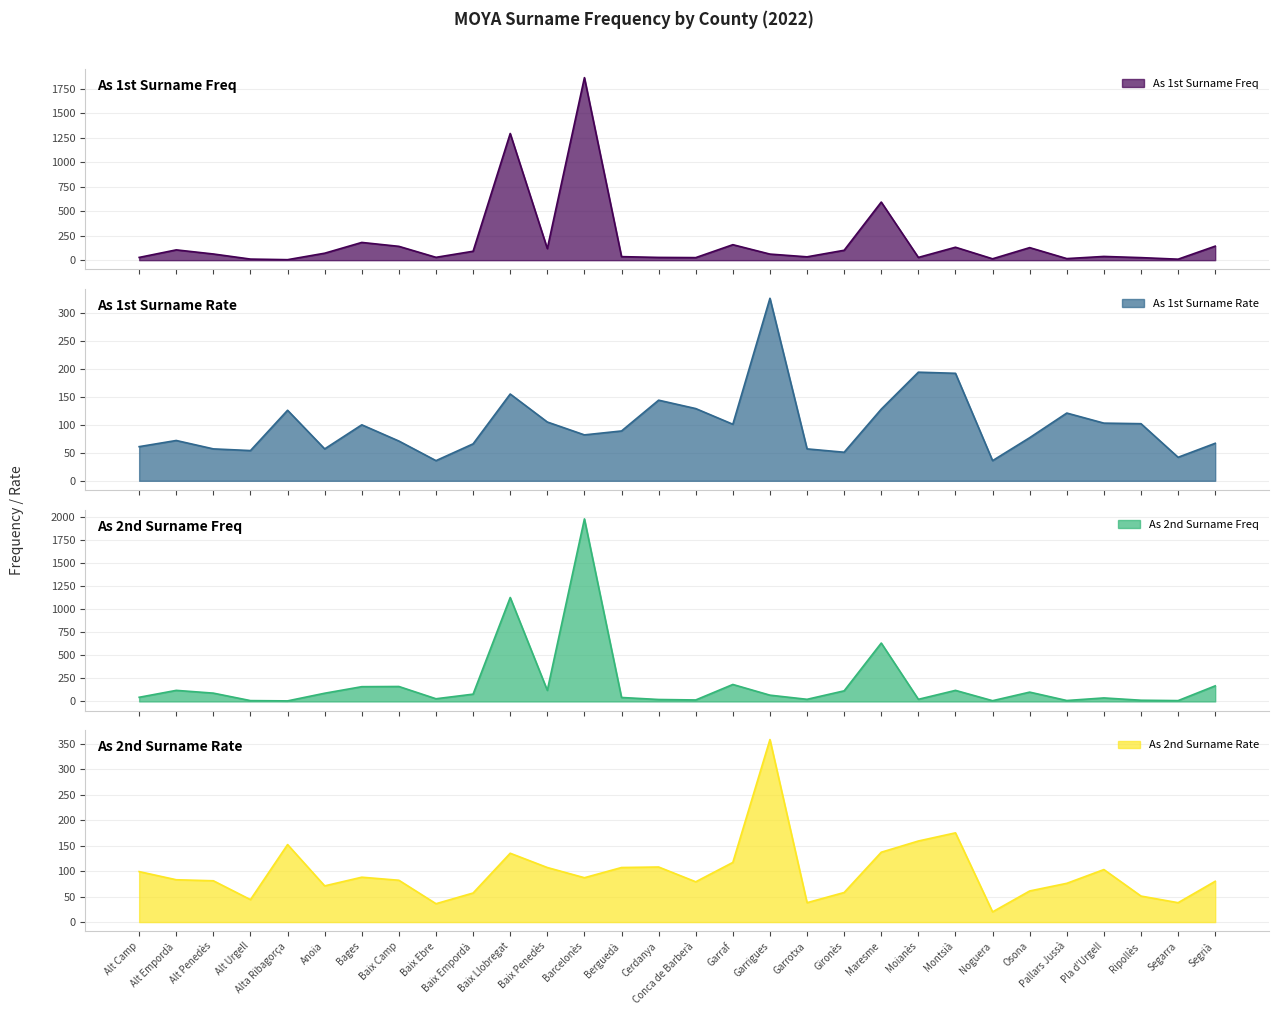

What is the difference between the second highest and minimum values in the As 2nd Surname Rate series?

155